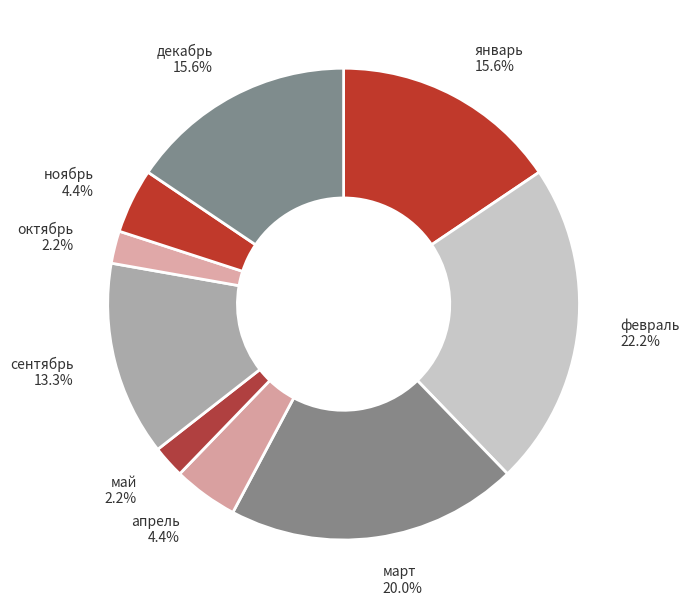

To the nearest percent, what is the combined percentage of декабрь and февраль?

38%